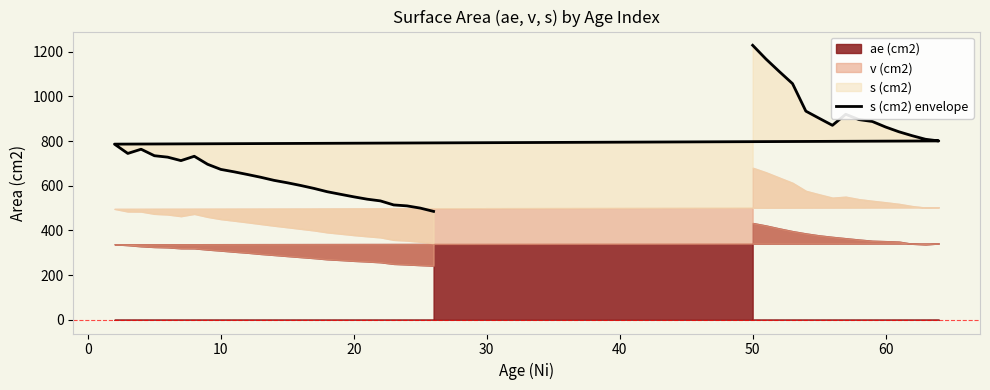

Does the chart have visible grid lines?

No